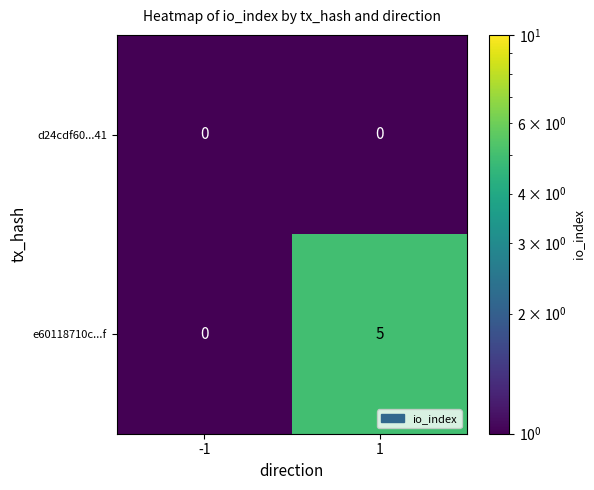

Rank the series by their maximum value, from highest to lowest.

e60118710c...f, d24cdf60...41